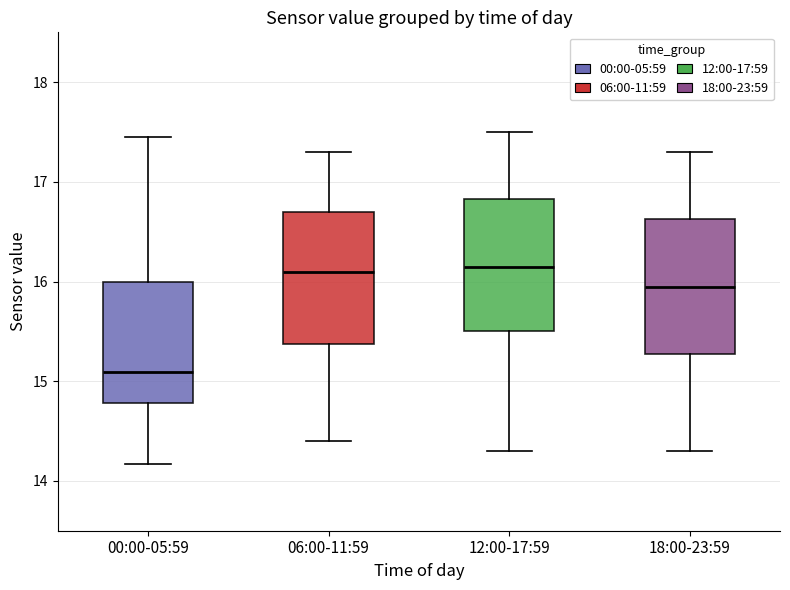

Reading left to right, transcribe this box plot: for each box, give where its median line is, the range the box spans, and where its two whiskers end, as read against the y-axis. The values are not printed on the chart, so give them approximately, as read against the axis.

00:00-05:59: median 15.1, box 14.8 to 16.0, whiskers 14.2 to 17.5
06:00-11:59: median 16.1, box 15.4 to 16.7, whiskers 14.4 to 17.3
12:00-17:59: median 16.2, box 15.5 to 16.8, whiskers 14.3 to 17.5
18:00-23:59: median 16.0, box 15.3 to 16.6, whiskers 14.3 to 17.3